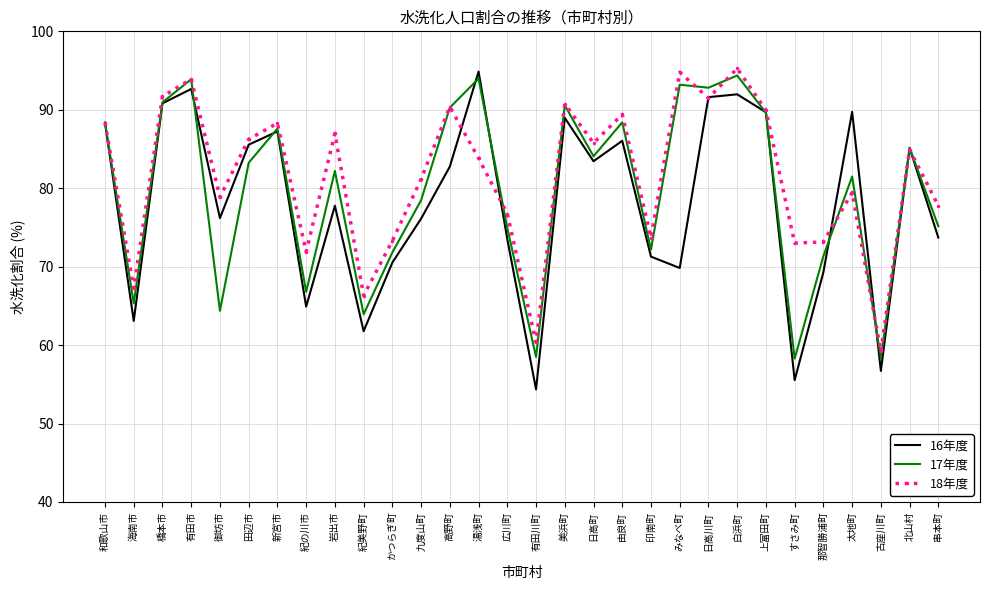

What is the total value across all series at みなべ町?

257.8